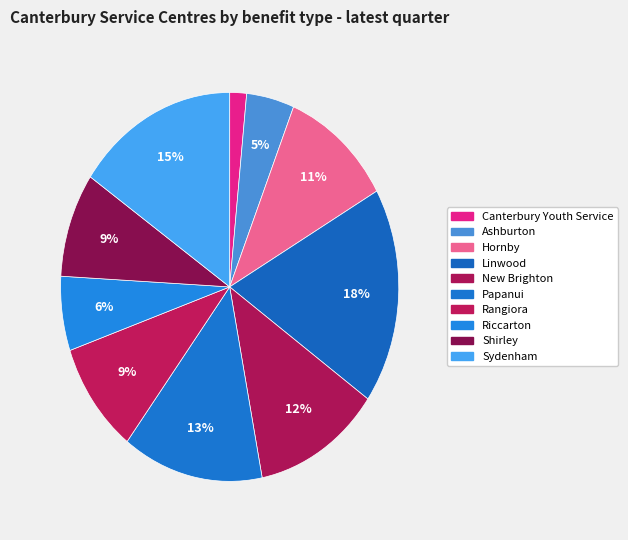

What is the ratio of the value at Riccarton to the value at Papanui?

0.5